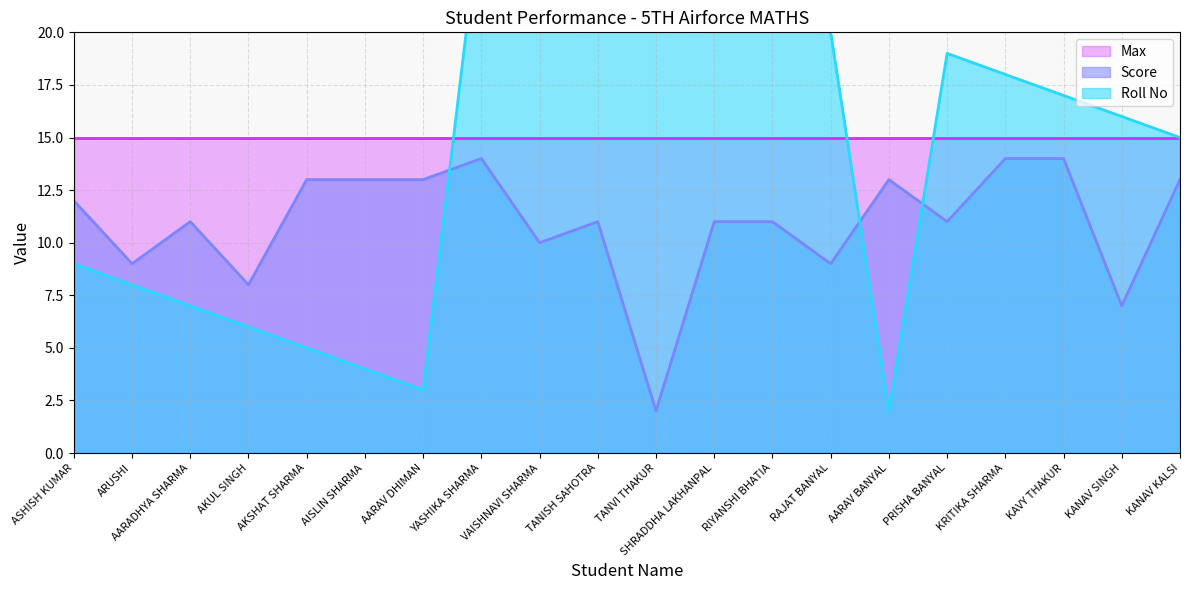

The value of Score at TANVI THAKUR is 2. True or false?

True